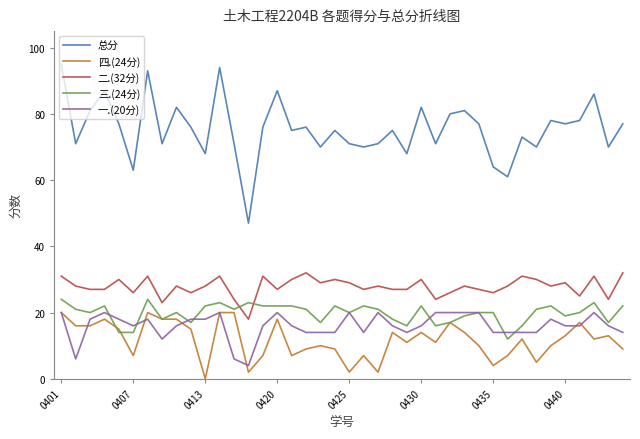

Which series has the largest range (max minus min)?

总分